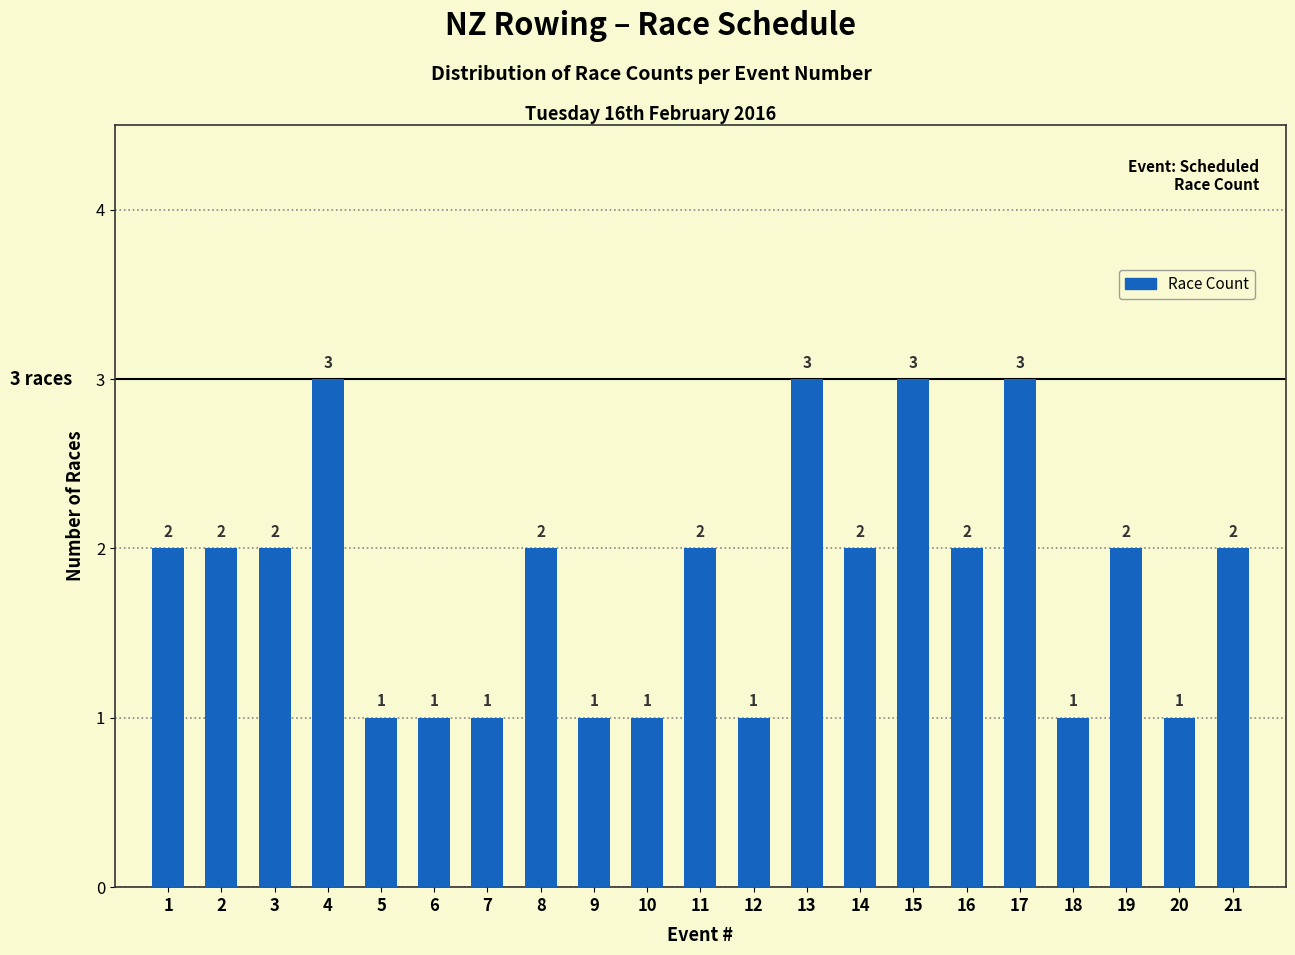

Reading left to right, list all the values displayed in this chart.

2	2	2	3	1	1	1	2	1	1	2	1	3	2	3	2	3	1	2	1	2